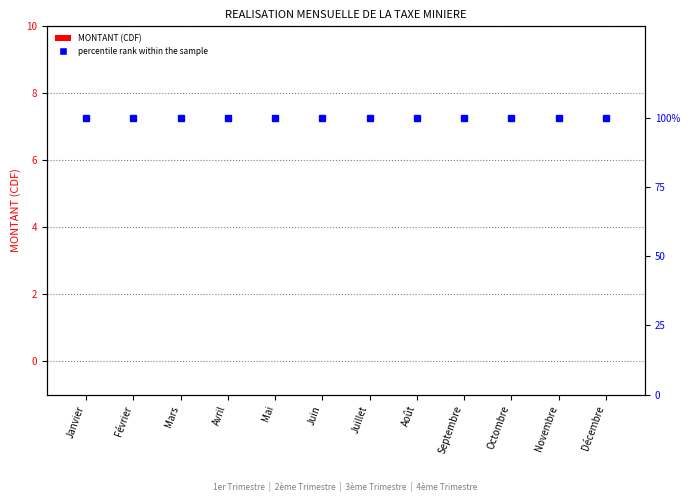

What is the label of the 1st bar from the left?

Janvier